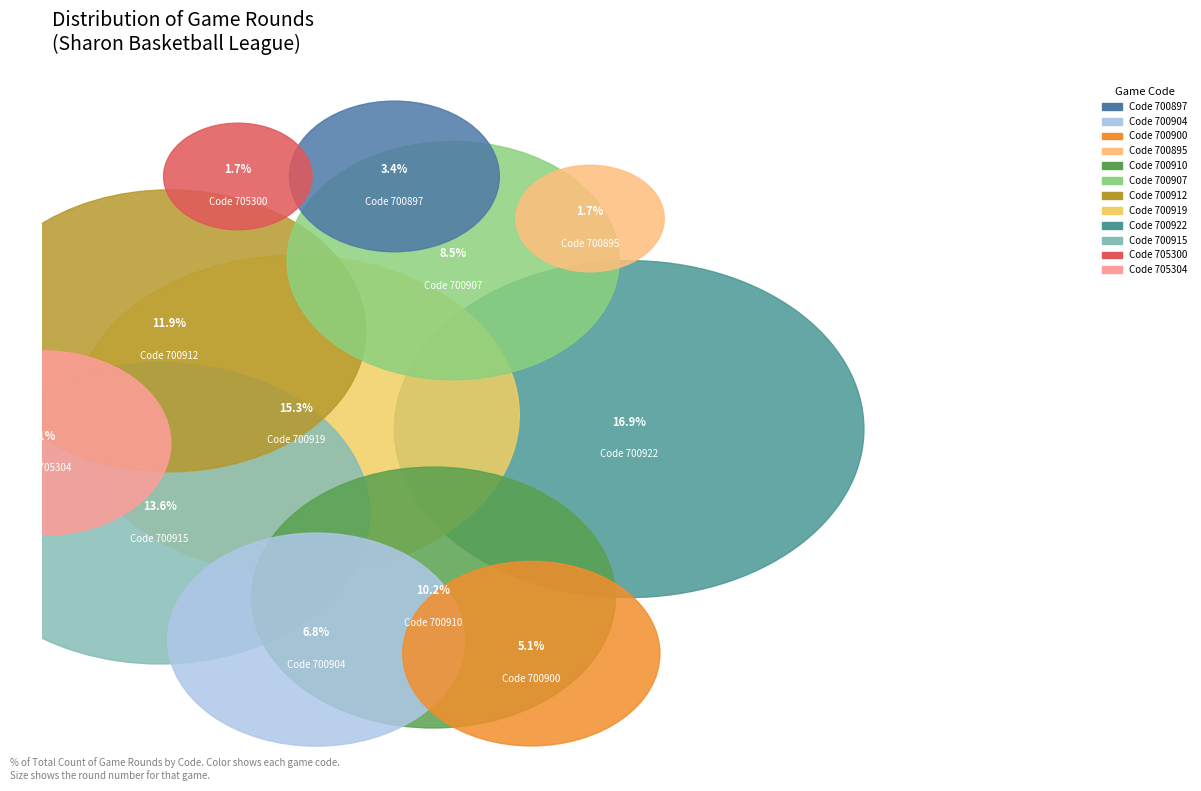

What percentage is the 700900 slice, to the nearest percent?

5%